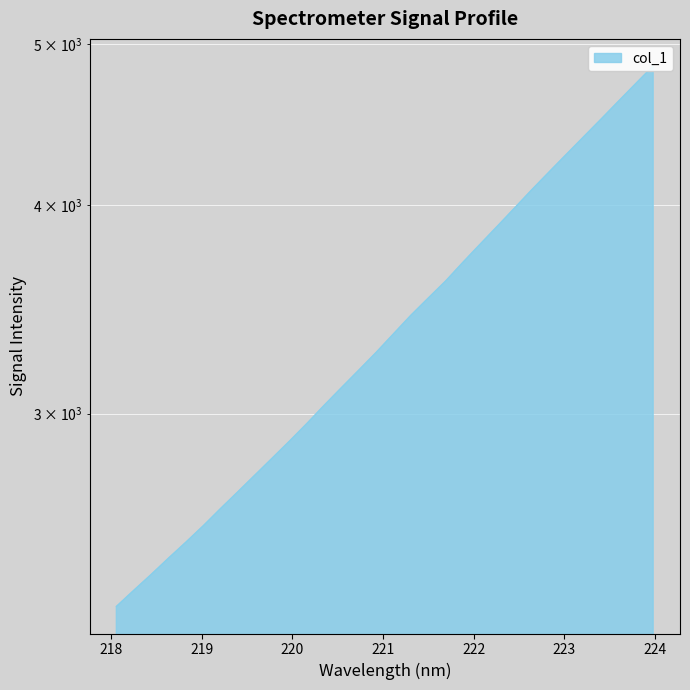

What is the smallest value displayed?

2298.0